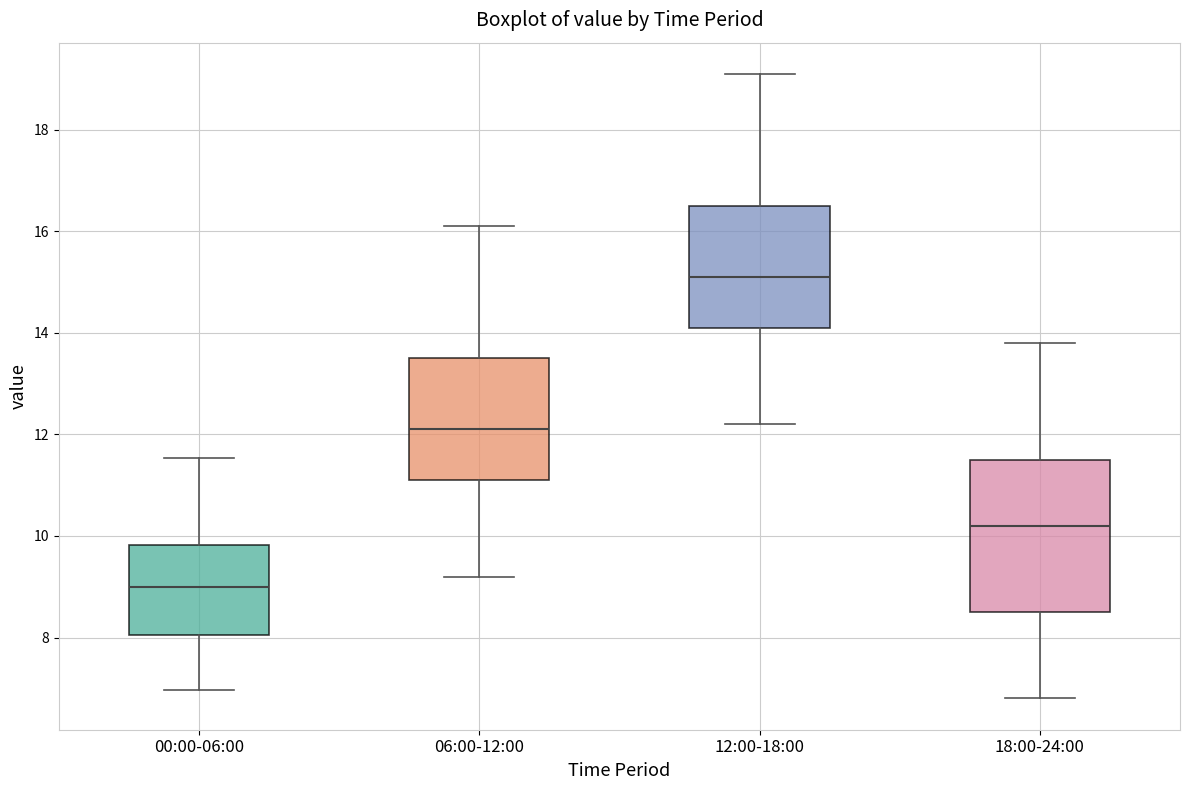

Which box is the tallest, from its lower edge to its upper edge?

18:00-24:00